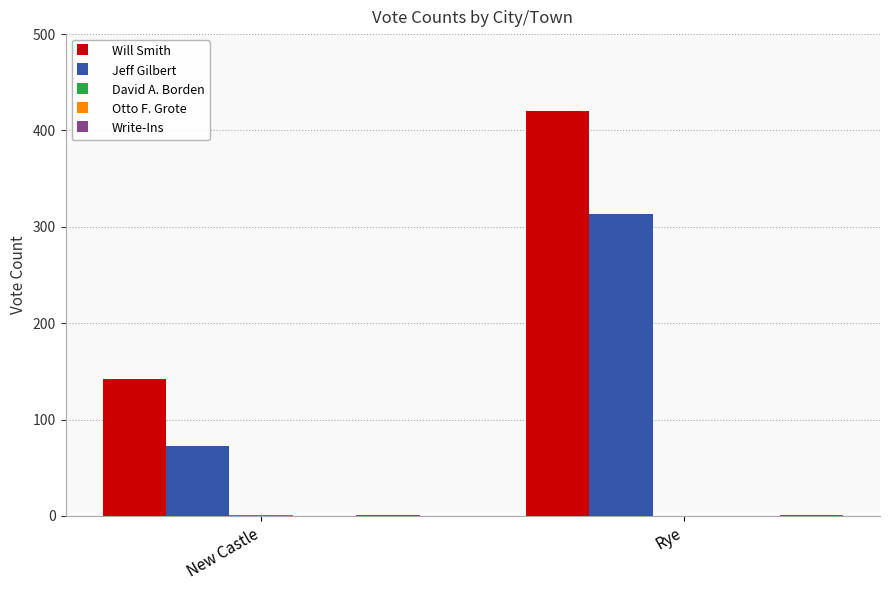

Which series has the largest total across all categories?

Will Smith